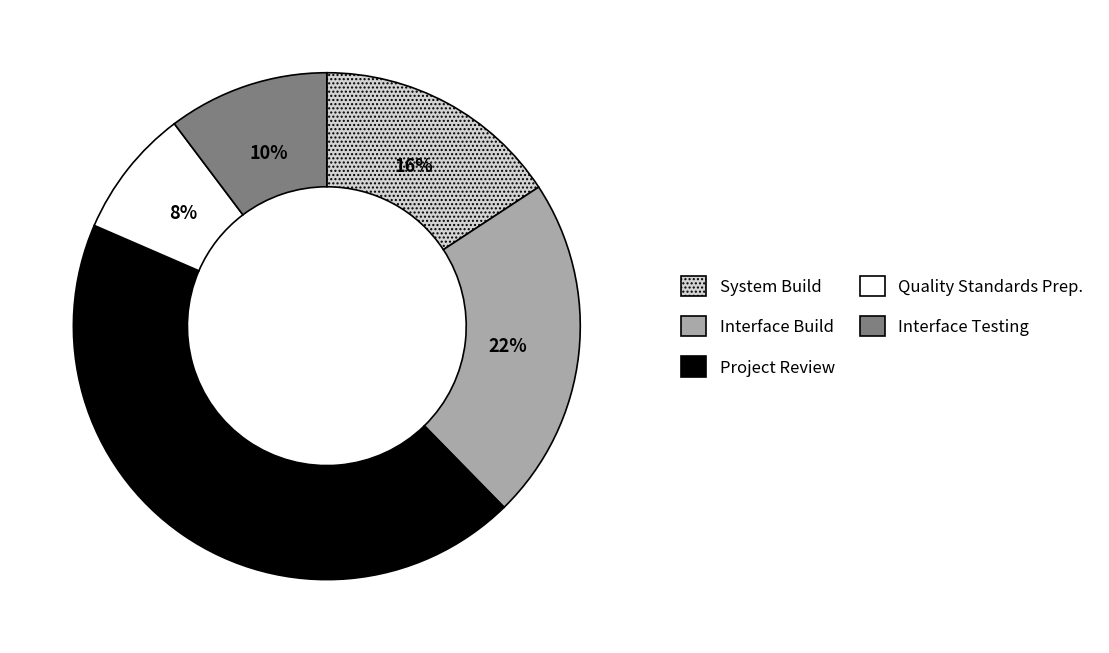

How many slices are in this pie chart?

5